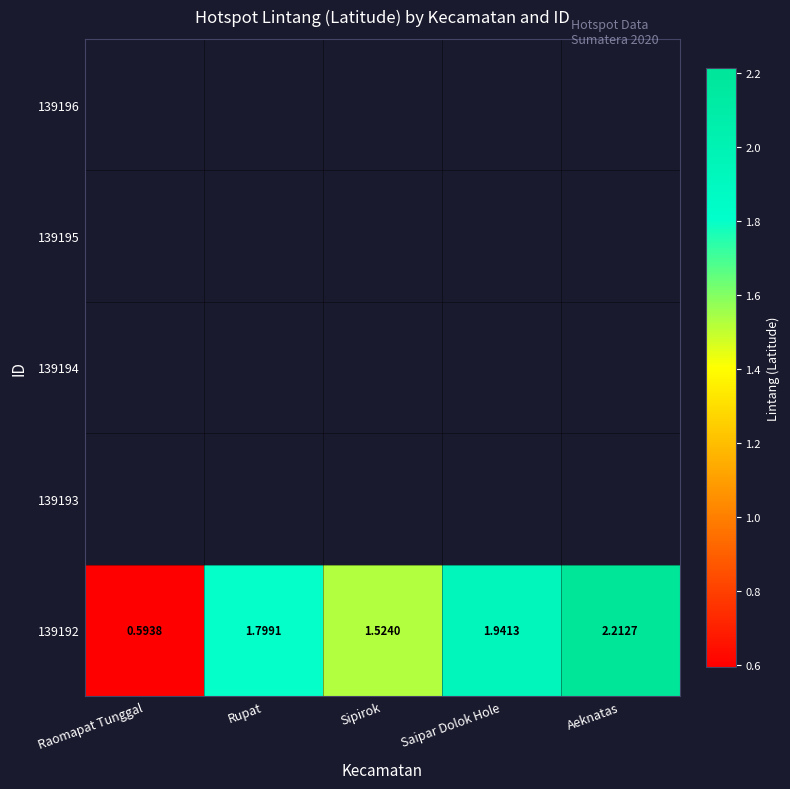

Count the number of data series in this chart.

5